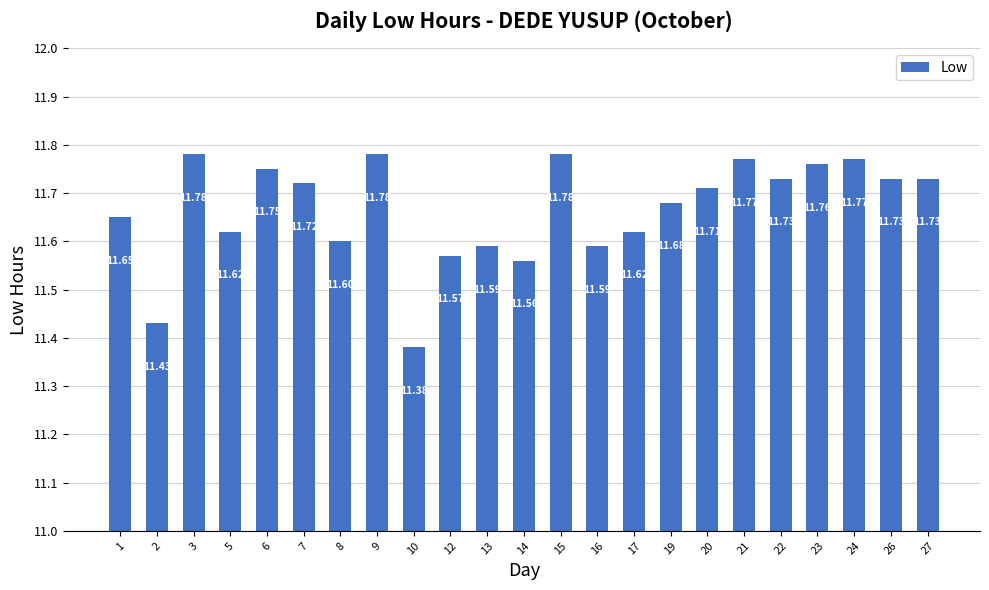

Which label corresponds to the smallest value in the chart?

10